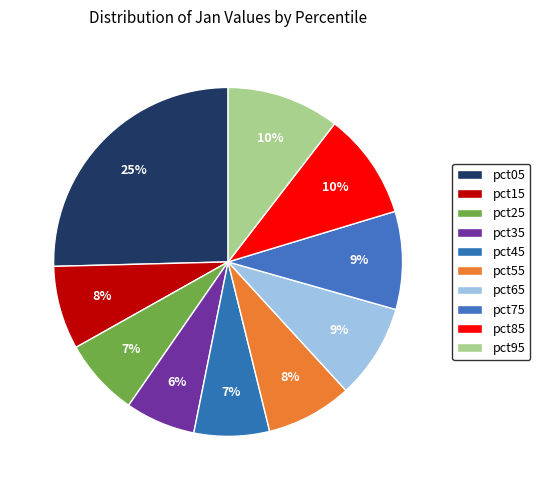

How many slices are in this pie chart?

10